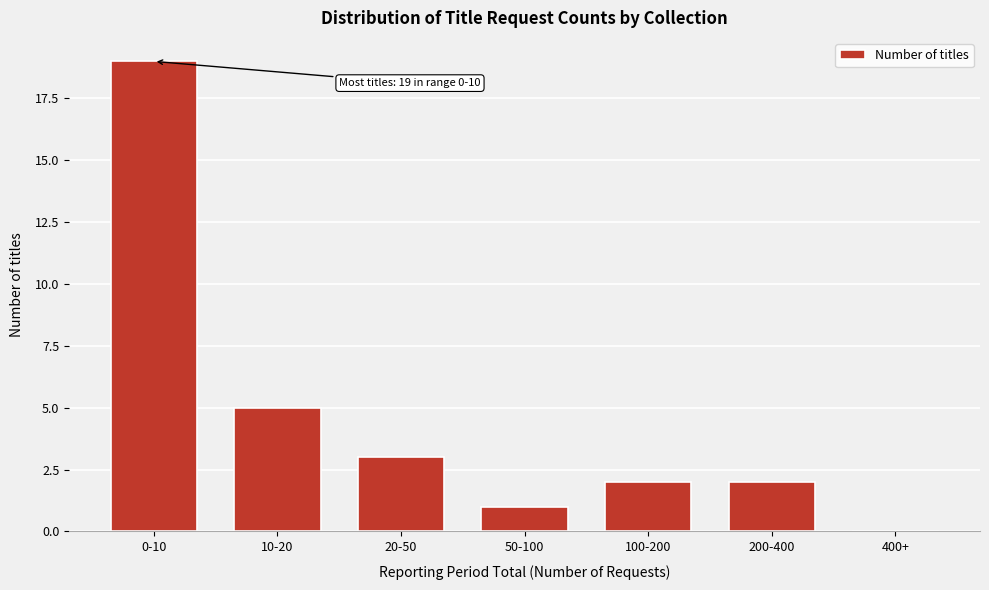

Reading left to right, list all the values displayed in this chart.

0-10=19	10-20=5	20-50=3	50-100=1	100-200=2	200-400=2	400+=0